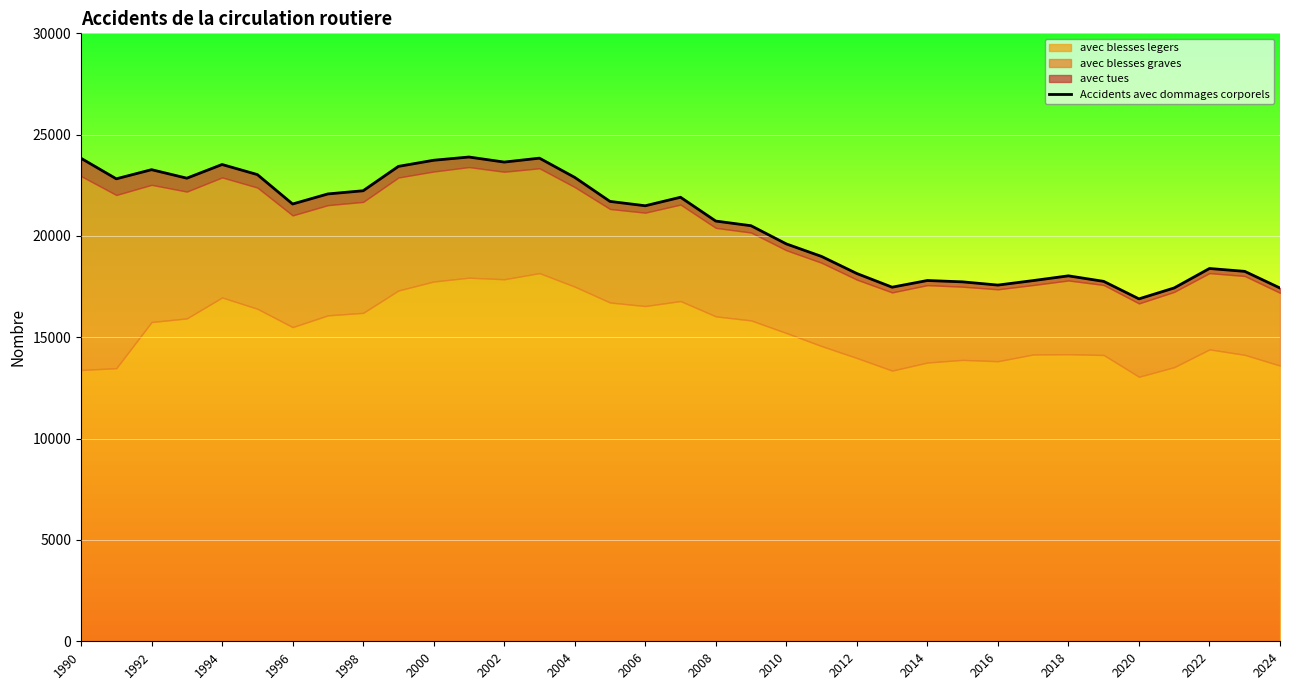

Which has a higher value, 2024 or 2020?

2024